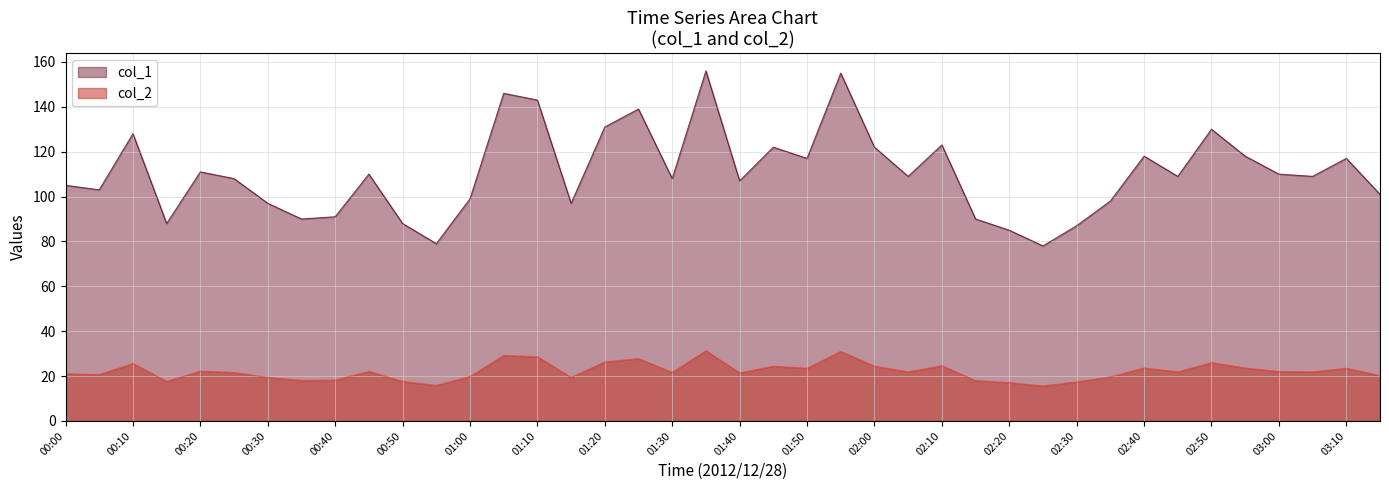

What are all the series names shown in the legend?

col_1, col_2